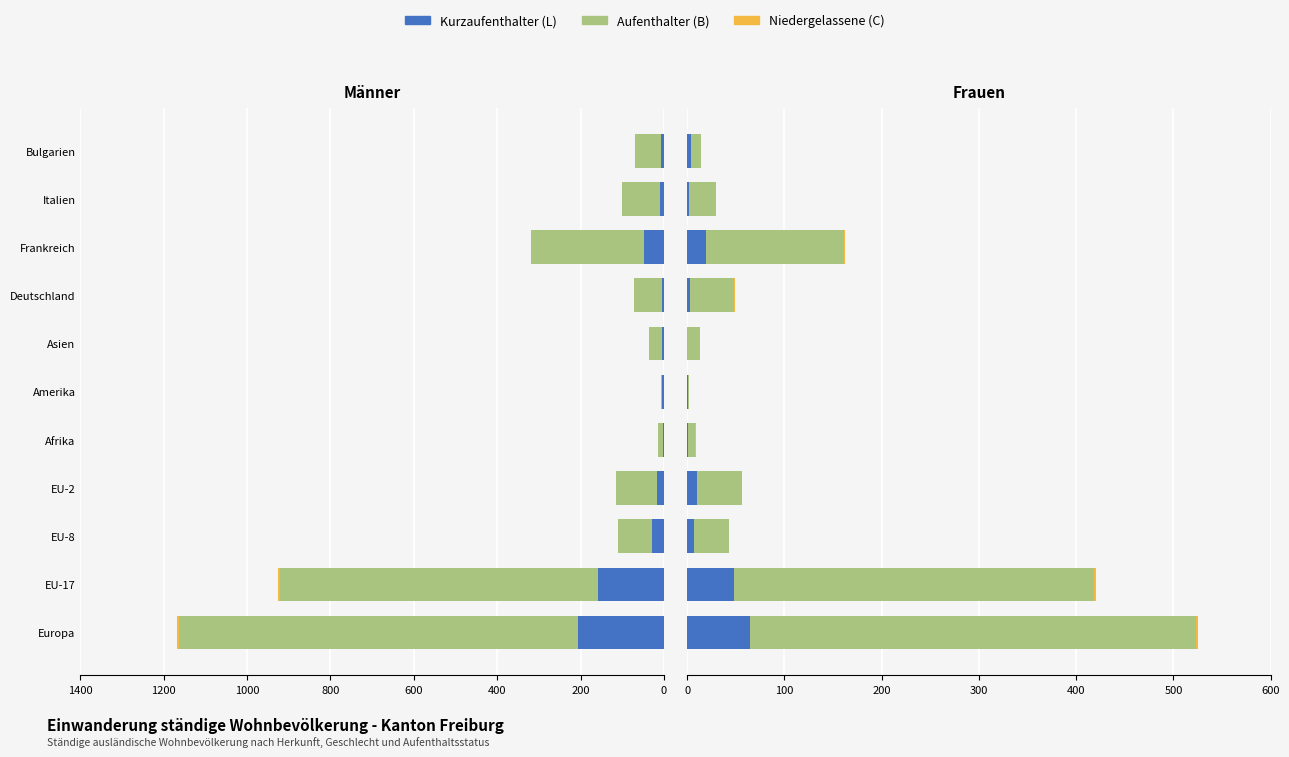

Count the number of data series in this chart.

3